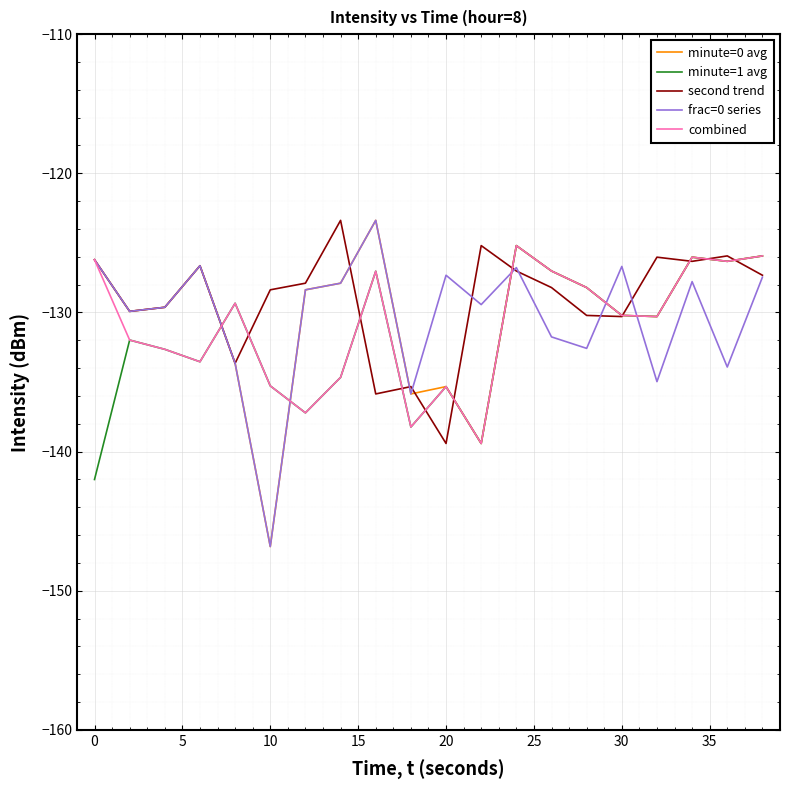

What is the minimum value for minute=1 avg?

-142.0